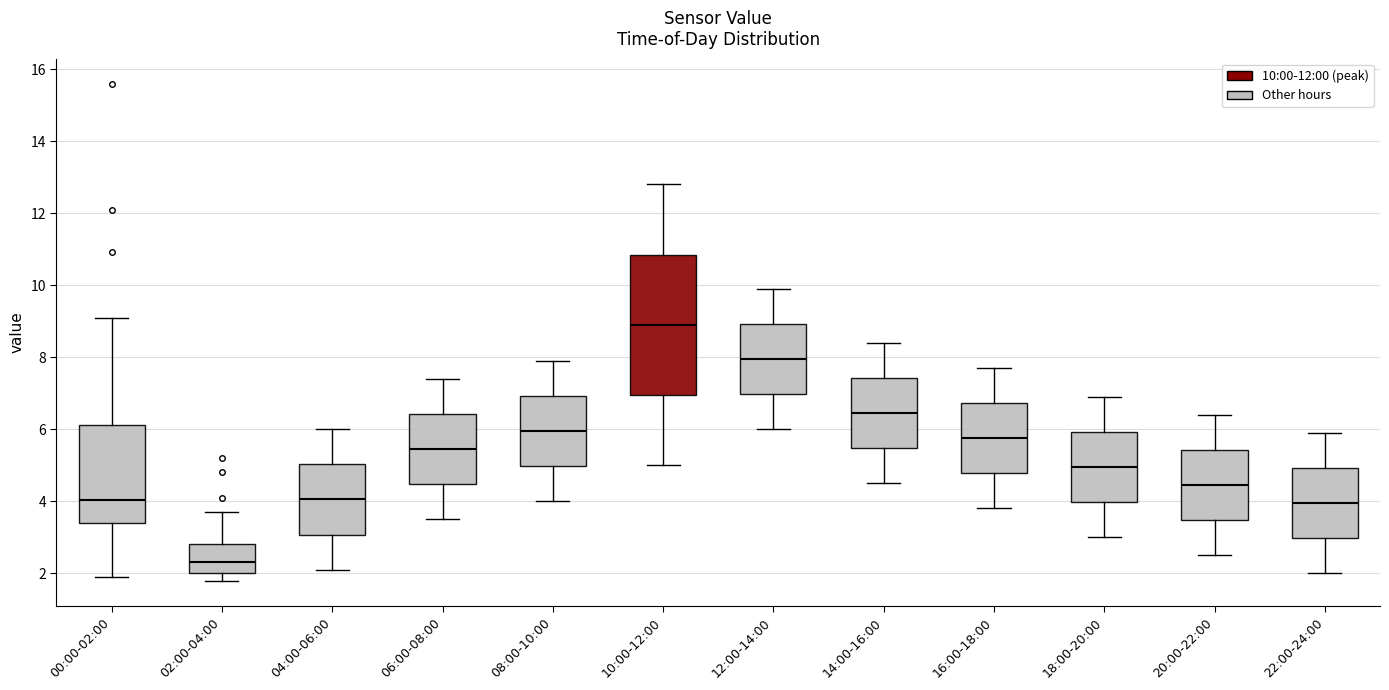

Comparing the boxes themselves (not the whiskers), which one is the tallest?

10:00-12:00